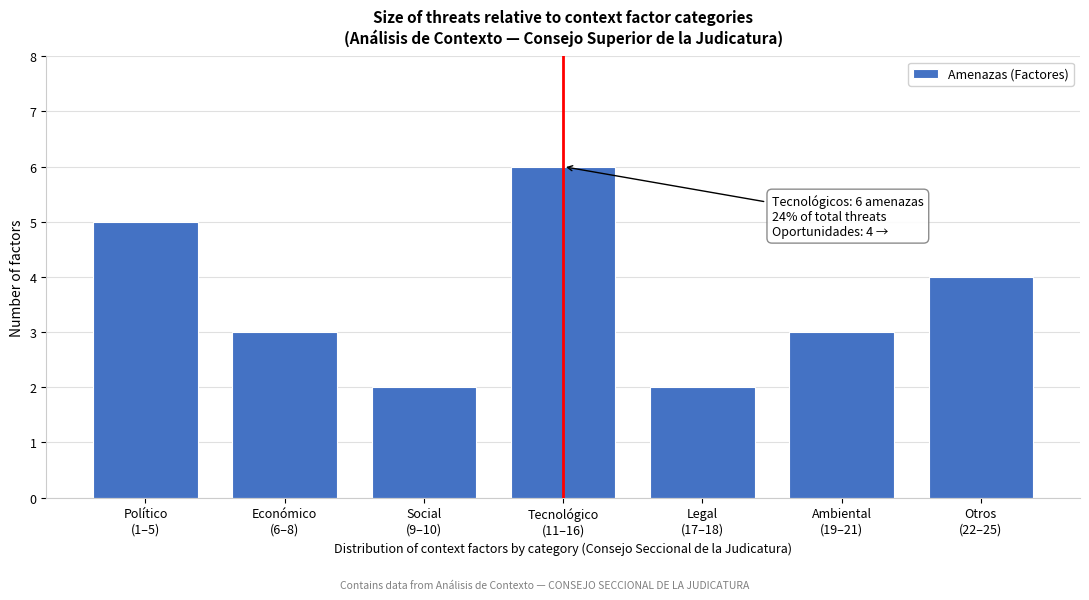

Reading left to right, extract all data points from this chart.

5	3	2	6	2	3	4